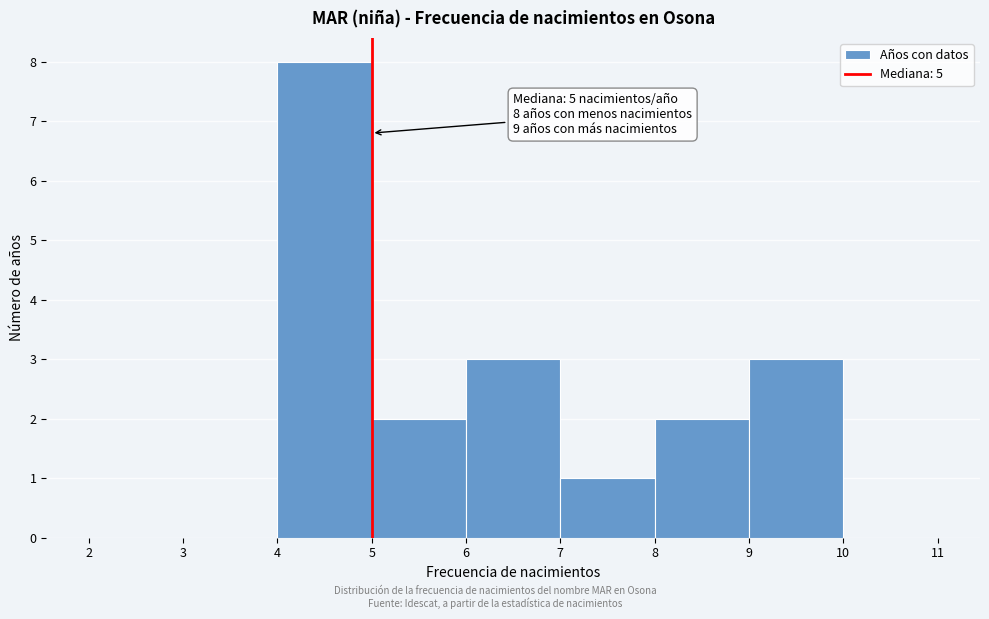

Over which range of the x-axis is the bar tallest?

4 to 5